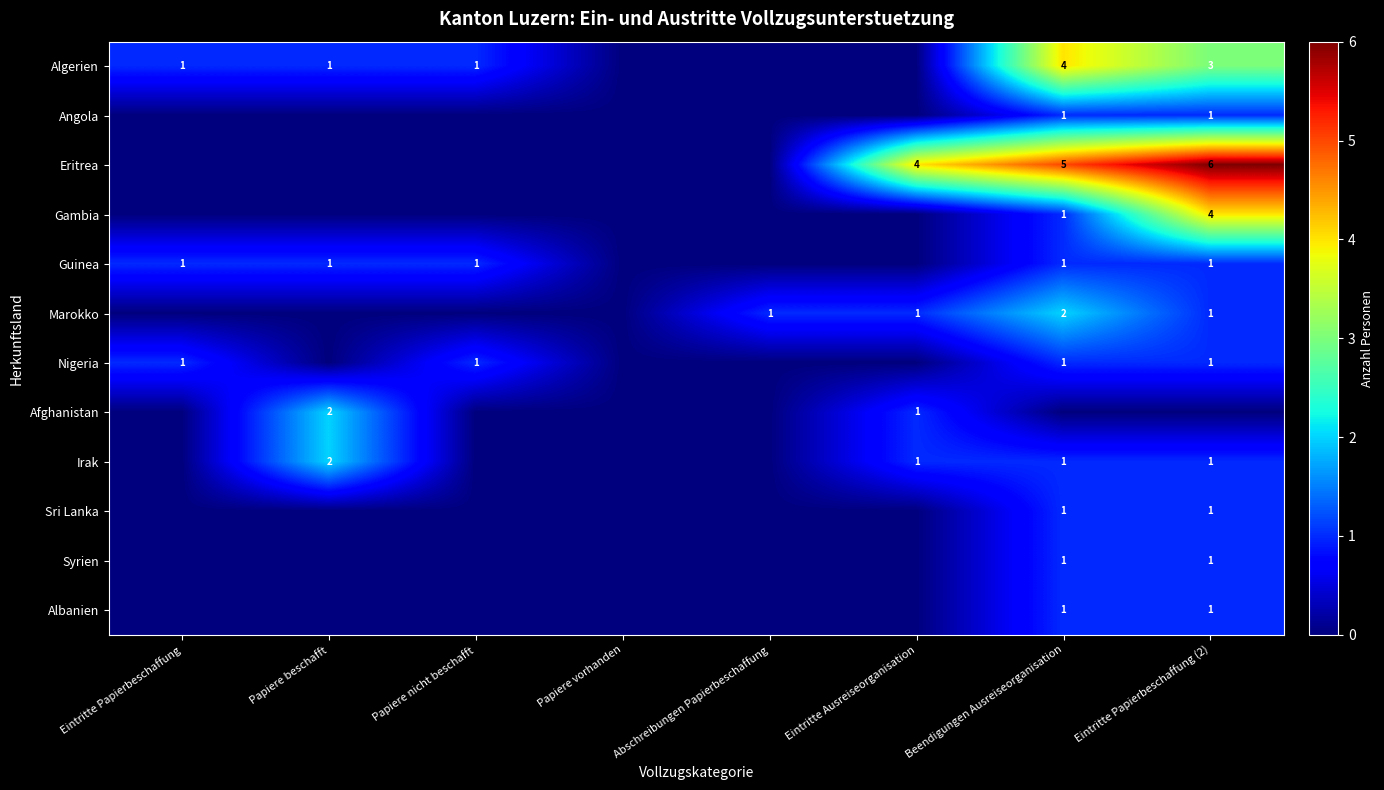

What is the average value of the Eritrea series?

2